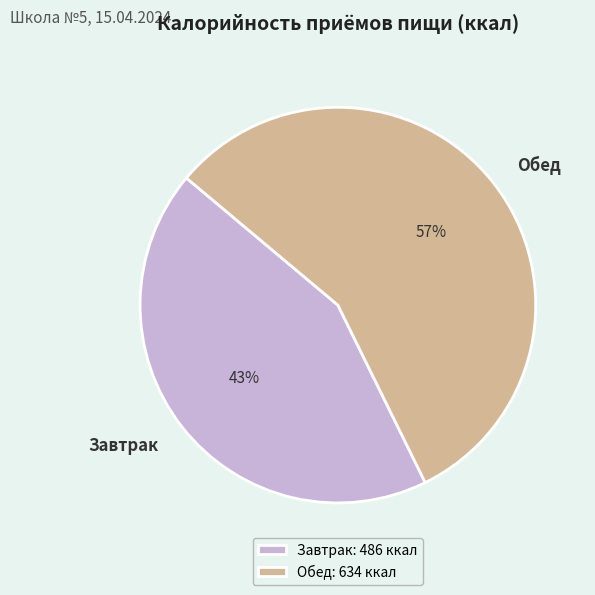

Between Завтрак and Обед, which is larger?

Обед